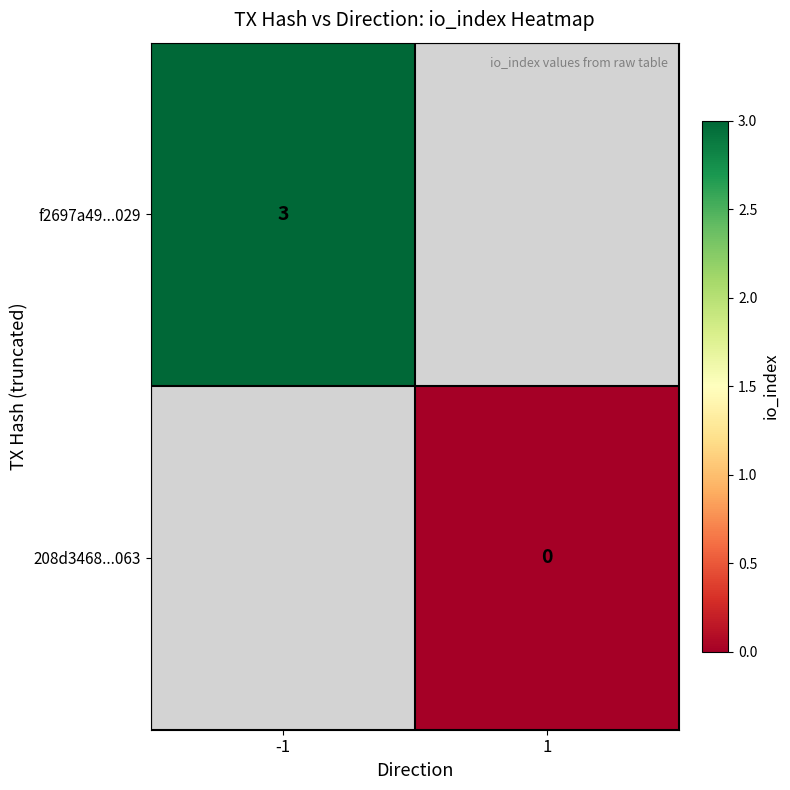

Is the value of f2697a49...029 at -1 greater than the value of 208d3468...063 at 1?

Yes